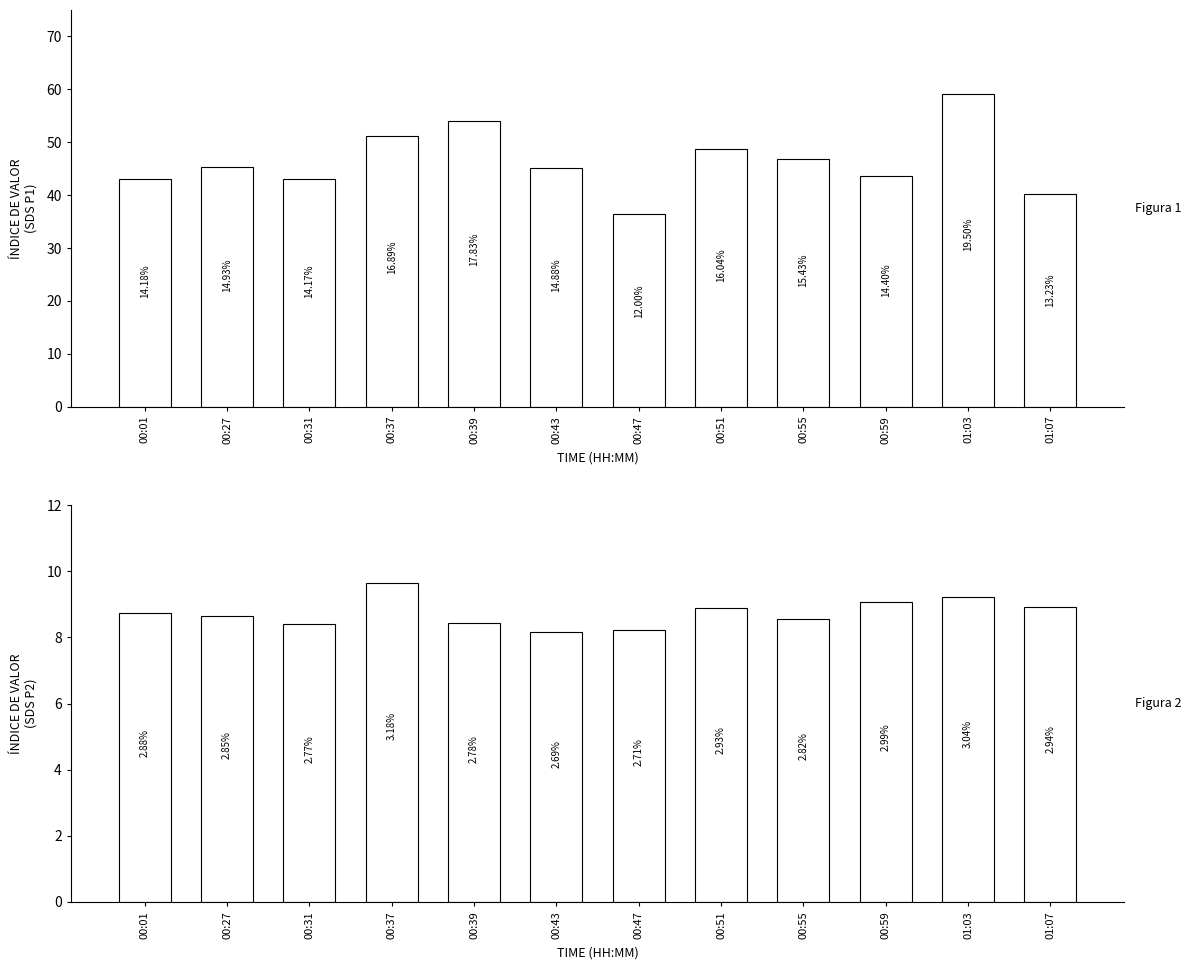

What are all the series names shown in the legend?

SDS_P1, SDS_P2